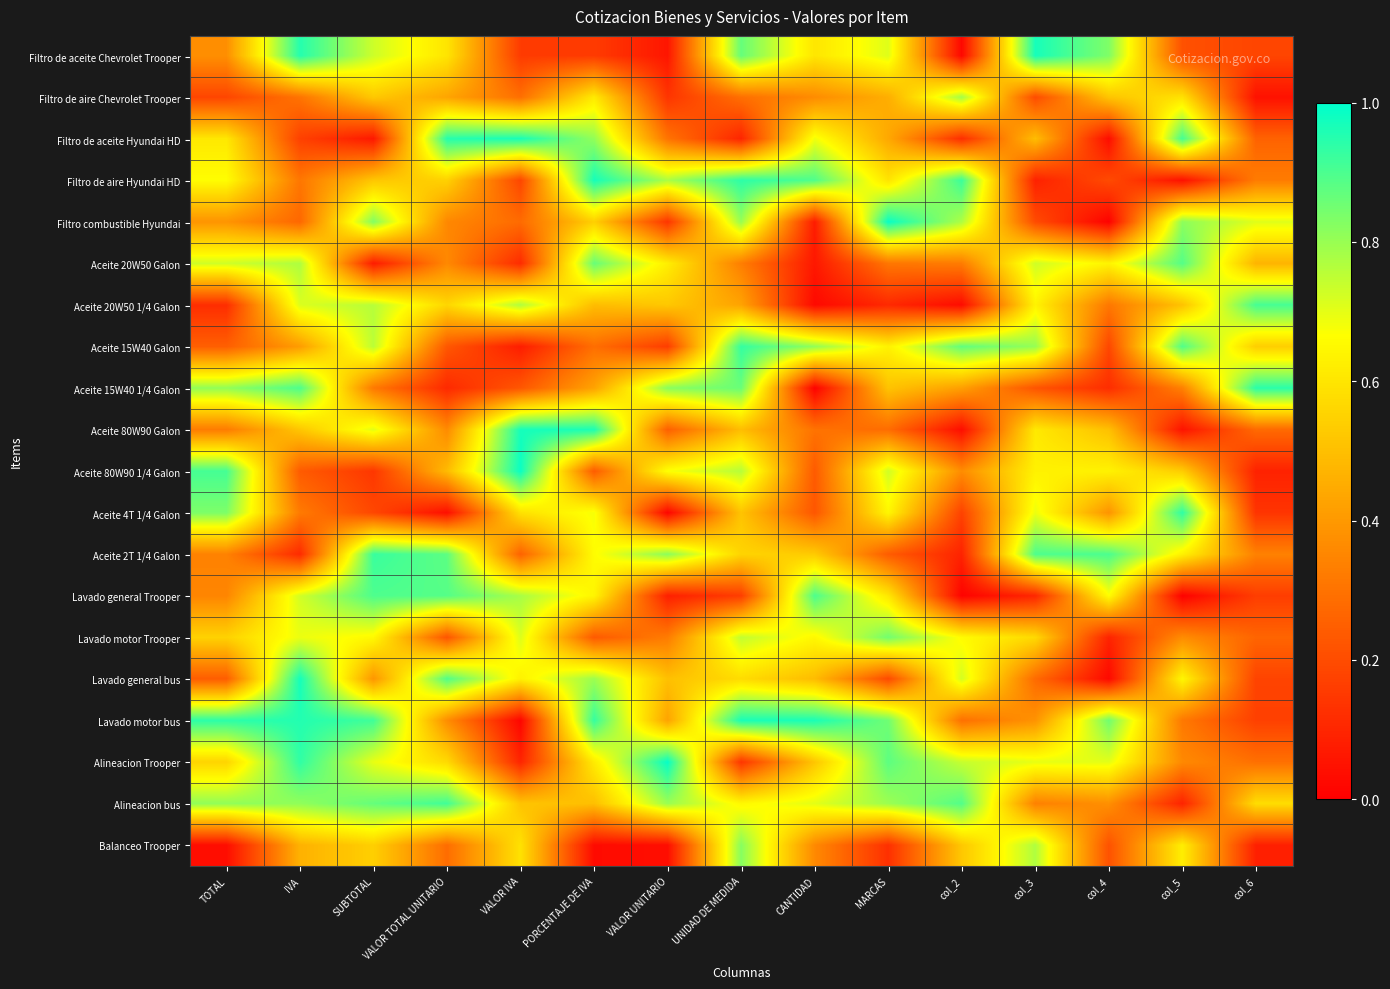

Reading left to right, what are all the values shown in this chart?

Filtro de aceite Chevrolet Trooper: TOTAL=0.4	IVA=1.0	SUBTOTAL=0.7	VALOR TOTAL UNITARIO=0.6	VALOR IVA=0.2	PORCENTAJE DE IVA=0.2	VALOR UNITARIO=0.1	UNIDAD DE MEDIDA=0.9	CANTIDAD=0.6	MARCAS=0.7	col_2=0.0	col_3=1.0	col_4=0.8	col_5=0.2	col_6=0.2
Filtro de aire Chevrolet Trooper: TOTAL=0.2	IVA=0.3	SUBTOTAL=0.5	VALOR TOTAL UNITARIO=0.4	VALOR IVA=0.3	PORCENTAJE DE IVA=0.6	VALOR UNITARIO=0.1	UNIDAD DE MEDIDA=0.3	CANTIDAD=0.4	MARCAS=0.5	col_2=0.8	col_3=0.2	col_4=0.5	col_5=0.6	col_6=0.0
Filtro de aceite Hyundai HD: TOTAL=0.6	IVA=0.2	SUBTOTAL=0.1	VALOR TOTAL UNITARIO=0.9	VALOR IVA=1.0	PORCENTAJE DE IVA=0.8	VALOR UNITARIO=0.3	UNIDAD DE MEDIDA=0.1	CANTIDAD=0.7	MARCAS=0.4	col_2=0.1	col_3=0.5	col_4=0.0	col_5=0.9	col_6=0.3
Filtro de aire Hyundai HD: TOTAL=0.7	IVA=0.3	SUBTOTAL=0.5	VALOR TOTAL UNITARIO=0.5	VALOR IVA=0.2	PORCENTAJE DE IVA=1.0	VALOR UNITARIO=0.8	UNIDAD DE MEDIDA=0.9	CANTIDAD=0.9	MARCAS=0.6	col_2=0.9	col_3=0.1	col_4=0.2	col_5=0.0	col_6=0.3
Filtro combustible Hyundai: TOTAL=0.4	IVA=0.3	SUBTOTAL=0.8	VALOR TOTAL UNITARIO=0.4	VALOR IVA=0.3	PORCENTAJE DE IVA=0.5	VALOR UNITARIO=0.1	UNIDAD DE MEDIDA=0.8	CANTIDAD=0.1	MARCAS=1.0	col_2=0.8	col_3=0.2	col_4=0.0	col_5=0.8	col_6=0.7
Aceite 20W50 Galon: TOTAL=0.7	IVA=0.8	SUBTOTAL=0.1	VALOR TOTAL UNITARIO=0.4	VALOR IVA=0.1	PORCENTAJE DE IVA=0.9	VALOR UNITARIO=0.6	UNIDAD DE MEDIDA=0.3	CANTIDAD=0.1	MARCAS=0.3	col_2=0.3	col_3=0.7	col_4=0.6	col_5=0.9	col_6=0.5
Aceite 20W50 1/4 Galon: TOTAL=0.1	IVA=0.7	SUBTOTAL=0.8	VALOR TOTAL UNITARIO=0.6	VALOR IVA=0.8	PORCENTAJE DE IVA=0.5	VALOR UNITARIO=0.5	UNIDAD DE MEDIDA=0.4	CANTIDAD=0.0	MARCAS=0.1	col_2=0.0	col_3=0.6	col_4=0.3	col_5=0.5	col_6=0.9
Aceite 15W40 Galon: TOTAL=0.2	IVA=0.4	SUBTOTAL=0.8	VALOR TOTAL UNITARIO=0.2	VALOR IVA=0.1	PORCENTAJE DE IVA=0.3	VALOR UNITARIO=0.2	UNIDAD DE MEDIDA=0.9	CANTIDAD=0.8	MARCAS=0.6	col_2=0.9	col_3=0.8	col_4=0.2	col_5=0.9	col_6=0.5
Aceite 15W40 1/4 Galon: TOTAL=0.8	IVA=0.9	SUBTOTAL=0.3	VALOR TOTAL UNITARIO=0.1	VALOR IVA=0.2	PORCENTAJE DE IVA=0.4	VALOR UNITARIO=0.8	UNIDAD DE MEDIDA=0.9	CANTIDAD=0.0	MARCAS=0.5	col_2=0.4	col_3=0.2	col_4=0.1	col_5=0.3	col_6=0.9
Aceite 80W90 Galon: TOTAL=0.3	IVA=0.5	SUBTOTAL=0.7	VALOR TOTAL UNITARIO=0.4	VALOR IVA=1.0	PORCENTAJE DE IVA=1.0	VALOR UNITARIO=0.3	UNIDAD DE MEDIDA=0.5	CANTIDAD=0.3	MARCAS=0.3	col_2=0.0	col_3=0.6	col_4=0.5	col_5=0.1	col_6=0.3
Aceite 80W90 1/4 Galon: TOTAL=0.9	IVA=0.2	SUBTOTAL=0.1	VALOR TOTAL UNITARIO=0.5	VALOR IVA=1.0	PORCENTAJE DE IVA=0.2	VALOR UNITARIO=0.7	UNIDAD DE MEDIDA=0.8	CANTIDAD=0.2	MARCAS=0.7	col_2=0.4	col_3=0.6	col_4=0.6	col_5=0.5	col_6=0.1
Aceite 4T 1/4 Galon: TOTAL=0.8	IVA=0.3	SUBTOTAL=0.2	VALOR TOTAL UNITARIO=0.0	VALOR IVA=0.6	PORCENTAJE DE IVA=0.7	VALOR UNITARIO=0.0	UNIDAD DE MEDIDA=0.5	CANTIDAD=0.2	MARCAS=0.6	col_2=0.2	col_3=0.7	col_4=0.4	col_5=0.9	col_6=0.1
Aceite 2T 1/4 Galon: TOTAL=0.3	IVA=0.1	SUBTOTAL=0.9	VALOR TOTAL UNITARIO=0.9	VALOR IVA=0.3	PORCENTAJE DE IVA=0.7	VALOR UNITARIO=0.8	UNIDAD DE MEDIDA=0.6	CANTIDAD=0.5	MARCAS=0.2	col_2=0.1	col_3=0.9	col_4=0.9	col_5=0.6	col_6=0.3
Lavado general Trooper: TOTAL=0.3	IVA=0.7	SUBTOTAL=0.9	VALOR TOTAL UNITARIO=0.9	VALOR IVA=0.8	PORCENTAJE DE IVA=0.6	VALOR UNITARIO=0.1	UNIDAD DE MEDIDA=0.2	CANTIDAD=0.9	MARCAS=0.6	col_2=0.0	col_3=0.1	col_4=0.7	col_5=0.0	col_6=0.2
Lavado motor Trooper: TOTAL=0.5	IVA=0.7	SUBTOTAL=0.7	VALOR TOTAL UNITARIO=0.2	VALOR IVA=0.7	PORCENTAJE DE IVA=0.2	VALOR UNITARIO=0.3	UNIDAD DE MEDIDA=0.7	CANTIDAD=0.6	MARCAS=0.8	col_2=0.7	col_3=0.6	col_4=0.1	col_5=0.4	col_6=0.3
Lavado general bus: TOTAL=0.2	IVA=1.0	SUBTOTAL=0.4	VALOR TOTAL UNITARIO=0.9	VALOR IVA=0.6	PORCENTAJE DE IVA=0.8	VALOR UNITARIO=0.5	UNIDAD DE MEDIDA=0.6	CANTIDAD=0.5	MARCAS=0.2	col_2=0.7	col_3=0.3	col_4=0.0	col_5=0.6	col_6=0.2
Lavado motor bus: TOTAL=0.9	IVA=1.0	SUBTOTAL=0.9	VALOR TOTAL UNITARIO=0.4	VALOR IVA=0.0	PORCENTAJE DE IVA=0.9	VALOR UNITARIO=0.4	UNIDAD DE MEDIDA=1.0	CANTIDAD=1.0	MARCAS=0.9	col_2=0.3	col_3=0.4	col_4=0.9	col_5=0.3	col_6=0.2
Alineacion Trooper: TOTAL=0.6	IVA=0.9	SUBTOTAL=0.7	VALOR TOTAL UNITARIO=0.6	VALOR IVA=0.1	PORCENTAJE DE IVA=0.6	VALOR UNITARIO=1.0	UNIDAD DE MEDIDA=0.1	CANTIDAD=0.5	MARCAS=0.9	col_2=0.7	col_3=0.7	col_4=0.7	col_5=0.4	col_6=0.3
Alineacion bus: TOTAL=0.8	IVA=0.8	SUBTOTAL=0.9	VALOR TOTAL UNITARIO=0.9	VALOR IVA=0.5	PORCENTAJE DE IVA=0.5	VALOR UNITARIO=0.8	UNIDAD DE MEDIDA=0.6	CANTIDAD=0.7	MARCAS=0.8	col_2=0.9	col_3=0.3	col_4=0.4	col_5=0.1	col_6=0.6
Balanceo Trooper: TOTAL=0.0	IVA=0.5	SUBTOTAL=0.5	VALOR TOTAL UNITARIO=0.3	VALOR IVA=0.6	PORCENTAJE DE IVA=0.0	VALOR UNITARIO=0.0	UNIDAD DE MEDIDA=0.8	CANTIDAD=0.4	MARCAS=0.1	col_2=0.5	col_3=0.8	col_4=0.2	col_5=0.6	col_6=0.1